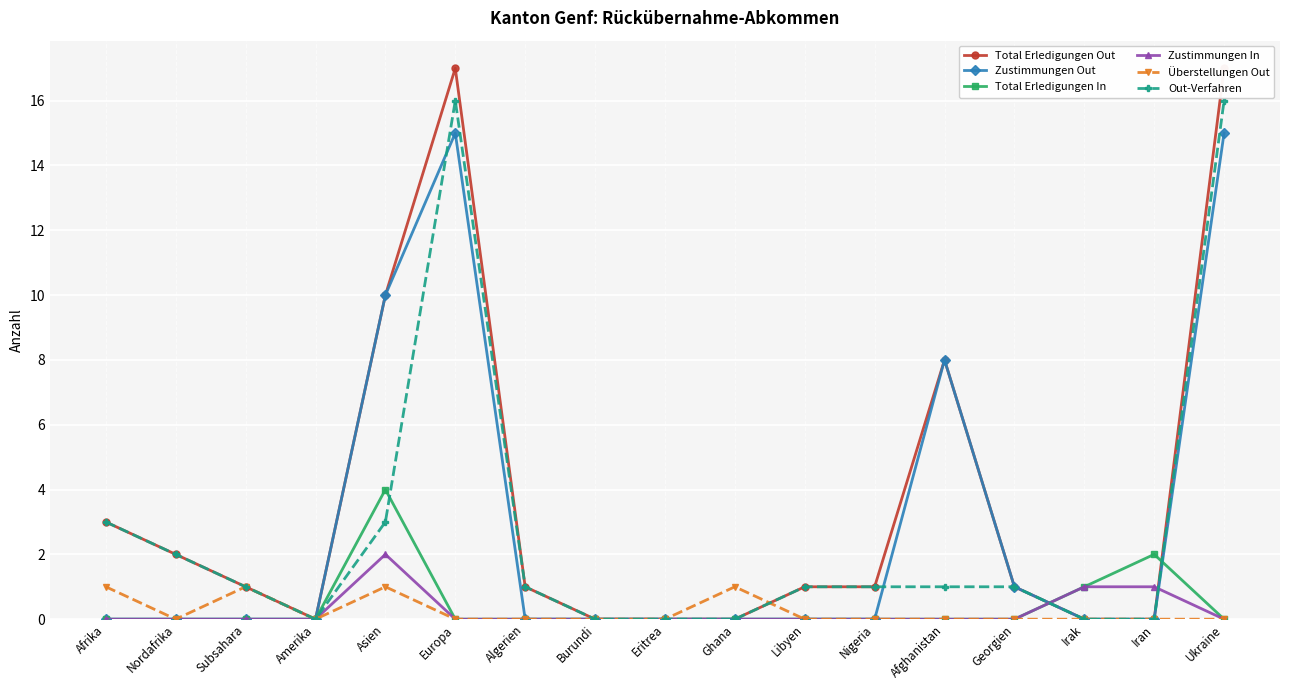

Reading left to right, what are all the values shown in this chart?

Total Erledigungen Out: Afrika=3	Nordafrika=2	Subsahara=1	Amerika=0	Asien=10	Europa=17	Algerien=1	Burundi=0	Eritrea=0	Ghana=0	Libyen=1	Nigeria=1	Afghanistan=8	Georgien=1	Irak=0	Iran=0	Ukraine=17
Zustimmungen Out: Afrika=0	Nordafrika=0	Subsahara=0	Amerika=0	Asien=10	Europa=15	Algerien=0	Burundi=0	Eritrea=0	Ghana=0	Libyen=0	Nigeria=0	Afghanistan=8	Georgien=1	Irak=0	Iran=0	Ukraine=15
Total Erledigungen In: Afrika=0	Nordafrika=0	Subsahara=0	Amerika=0	Asien=4	Europa=0	Algerien=0	Burundi=0	Eritrea=0	Ghana=0	Libyen=0	Nigeria=0	Afghanistan=0	Georgien=0	Irak=1	Iran=2	Ukraine=0
Zustimmungen In: Afrika=0	Nordafrika=0	Subsahara=0	Amerika=0	Asien=2	Europa=0	Algerien=0	Burundi=0	Eritrea=0	Ghana=0	Libyen=0	Nigeria=0	Afghanistan=0	Georgien=0	Irak=1	Iran=1	Ukraine=0
Überstellungen Out: Afrika=1	Nordafrika=0	Subsahara=1	Amerika=0	Asien=1	Europa=0	Algerien=0	Burundi=0	Eritrea=0	Ghana=1	Libyen=0	Nigeria=0	Afghanistan=0	Georgien=0	Irak=0	Iran=0	Ukraine=0
Out-Verfahren: Afrika=3	Nordafrika=2	Subsahara=1	Amerika=0	Asien=3	Europa=16	Algerien=1	Burundi=0	Eritrea=0	Ghana=0	Libyen=1	Nigeria=1	Afghanistan=1	Georgien=1	Irak=0	Iran=0	Ukraine=16